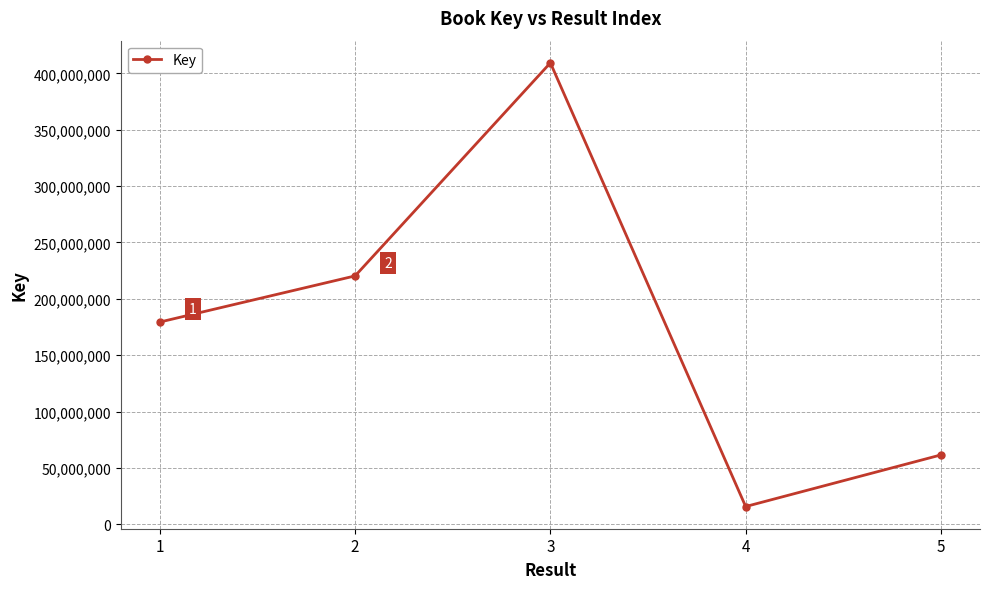

Does the chart have visible grid lines?

Yes